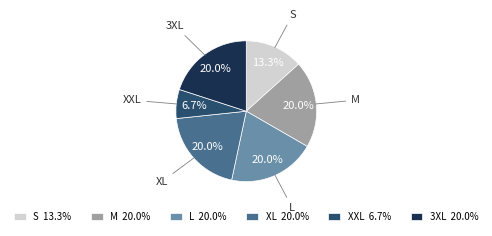

Do L and M together represent more than half of the pie?

No